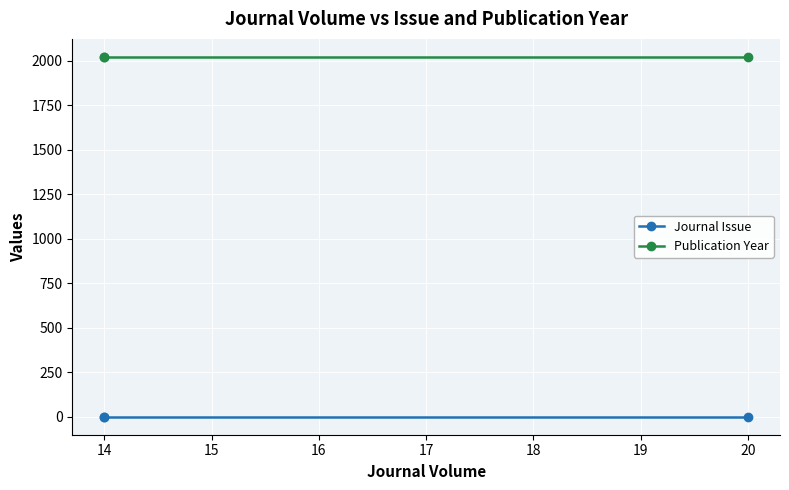

What is the total value across all series at 20?

2023